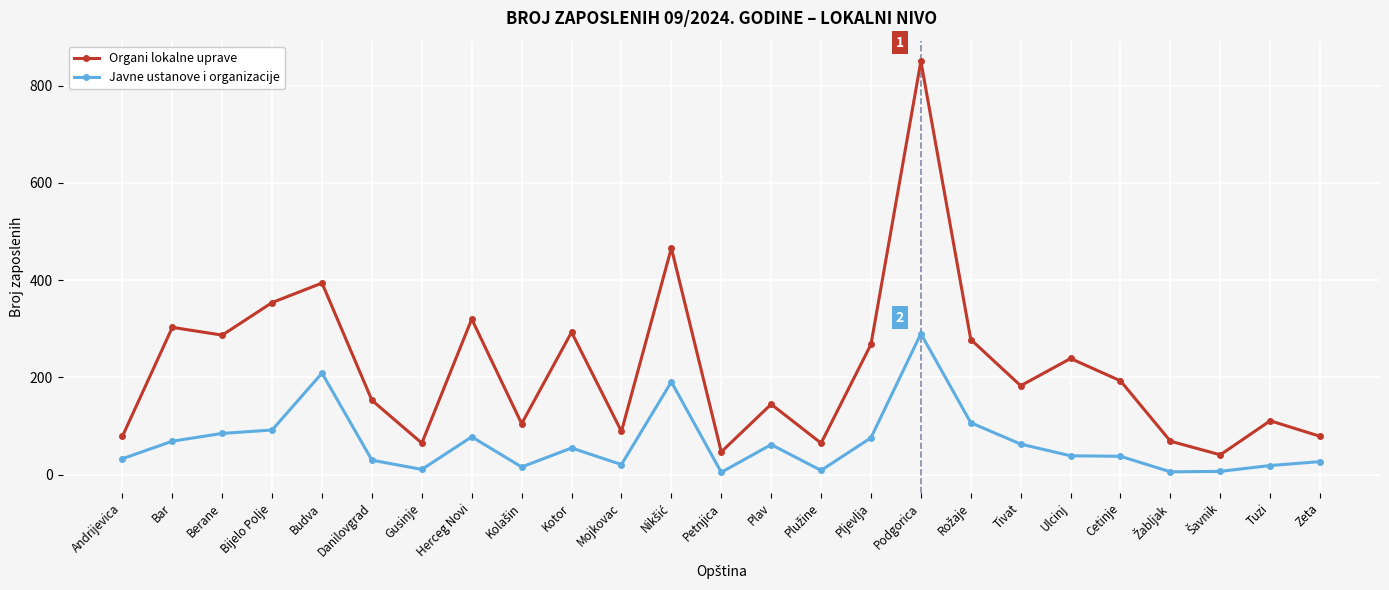

What position from the right is Tivat?

7